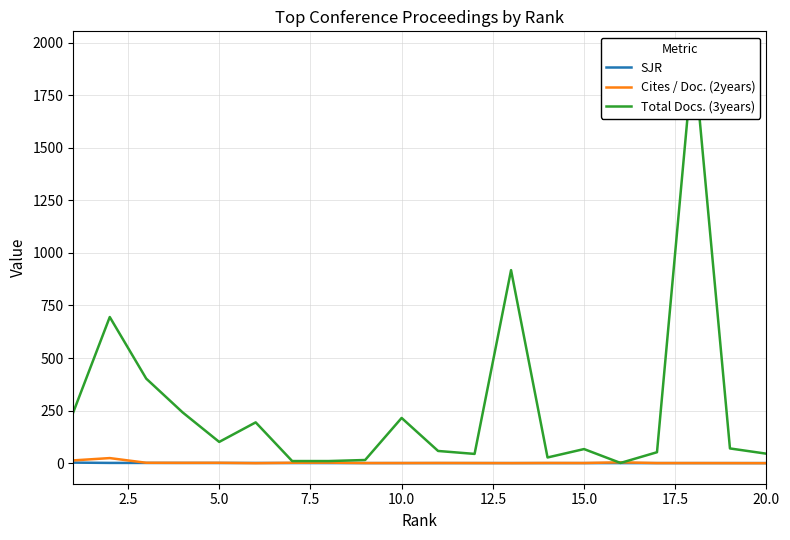

What is the value of the Cites / Doc. (2years) point at the 10th from the left?

0.5